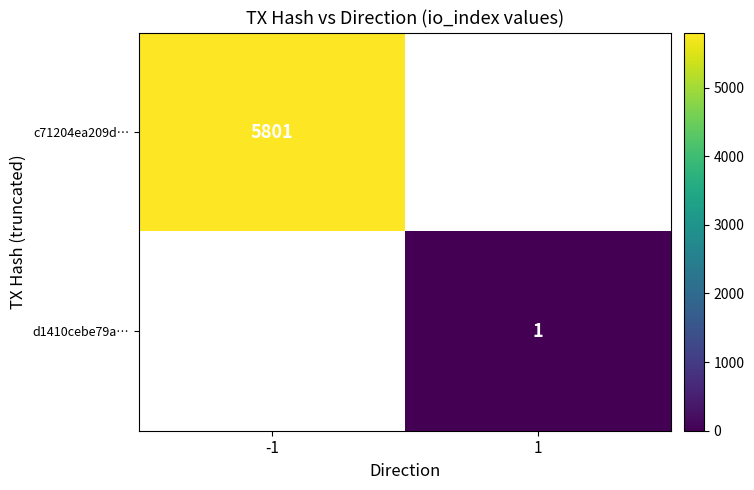

How many distinct data groups are displayed?

2